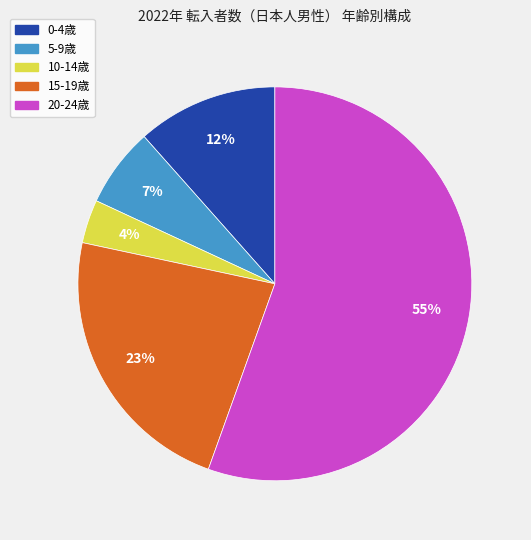

Rank the categories by value from highest to lowest.

20-24歳, 15-19歳, 0-4歳, 5-9歳, 10-14歳